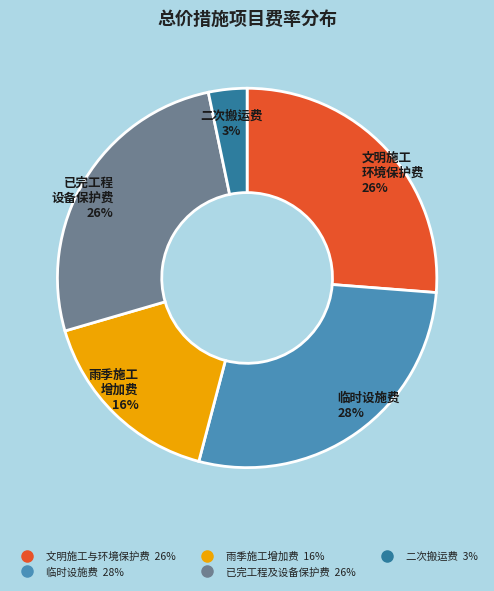

Count the number of slices in the pie.

5